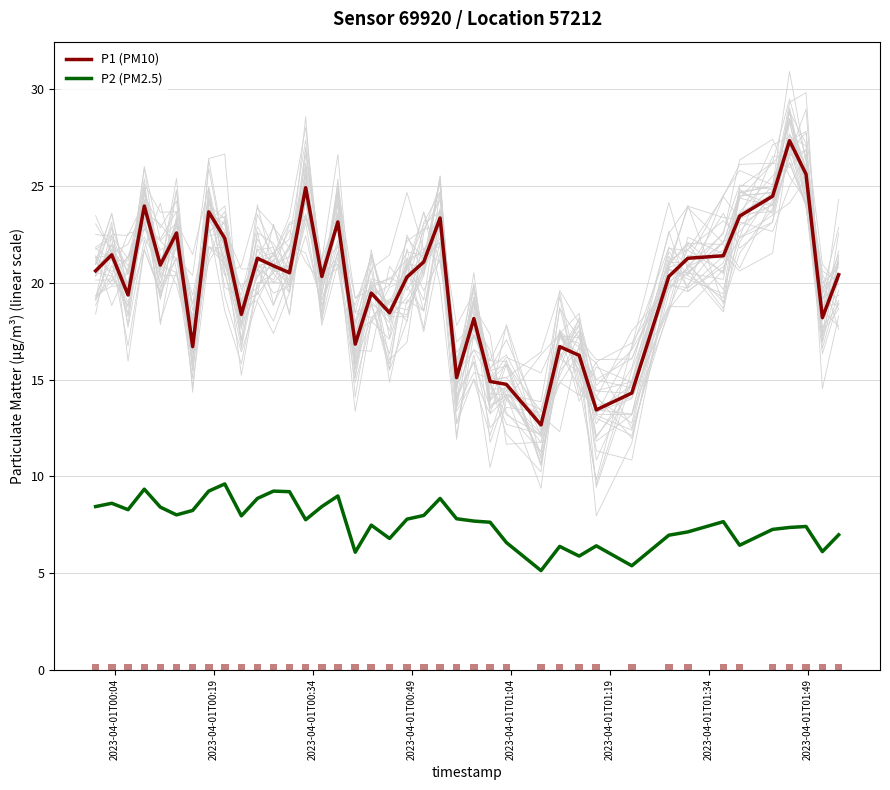

How many bars are there in each group?

2